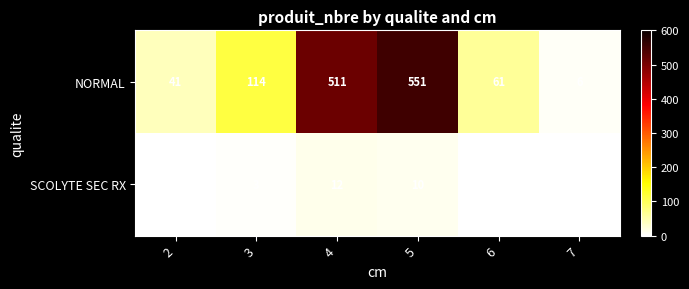

Which label corresponds to the largest value in the chart?

5